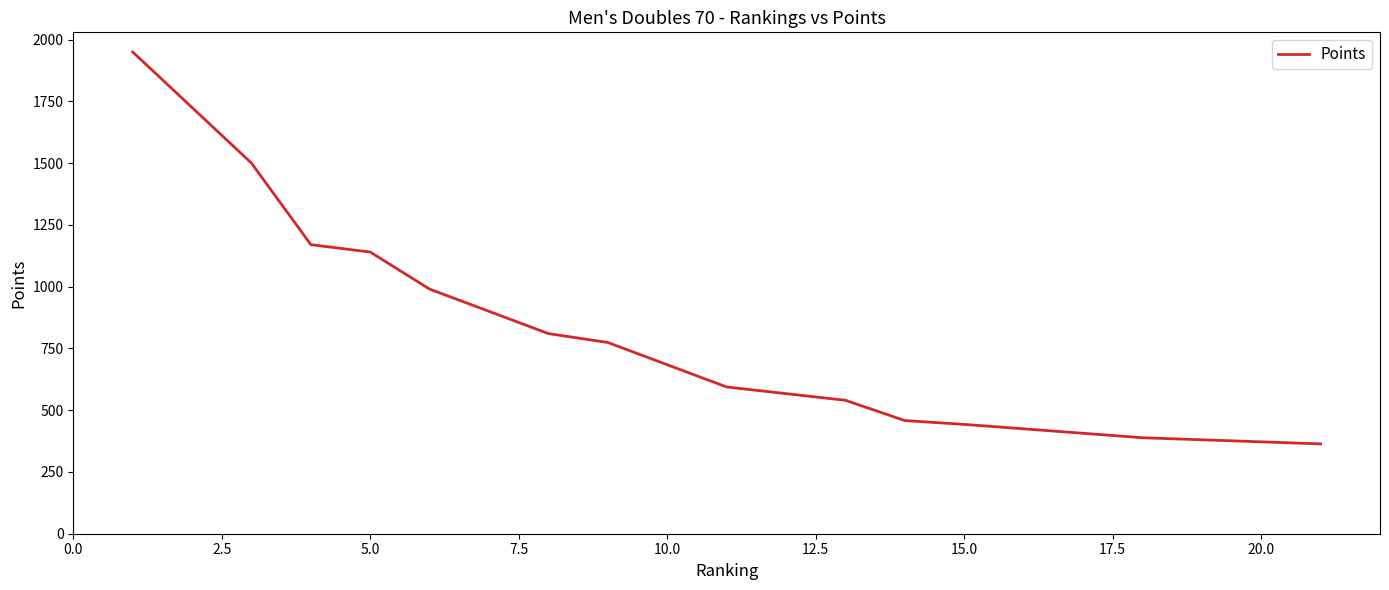

Does the chart have visible grid lines?

No